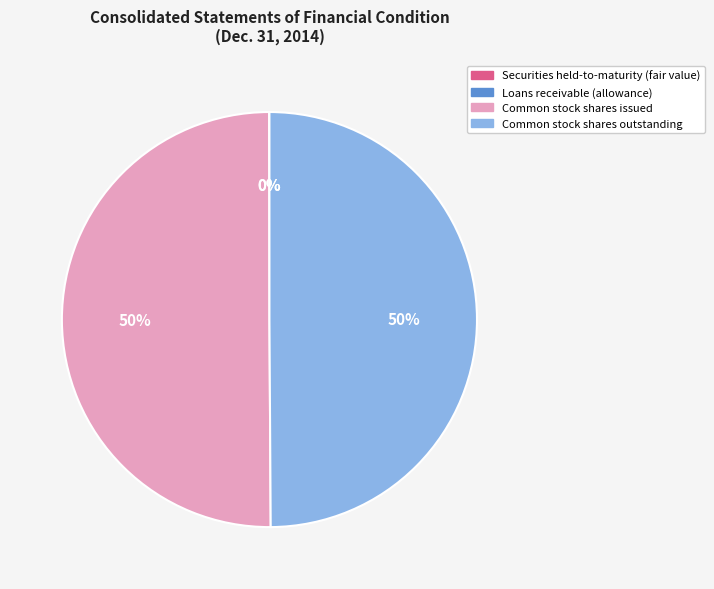

Approximately how many times larger is the value at Common stock shares outstanding compared to Common stock shares issued?

1.0